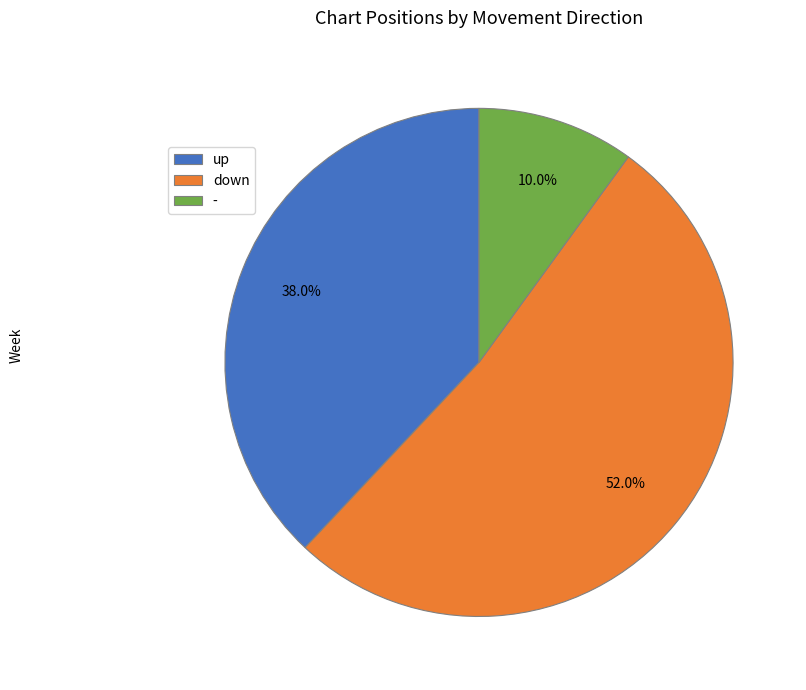

Is it true that down is 52% of the pie?

True